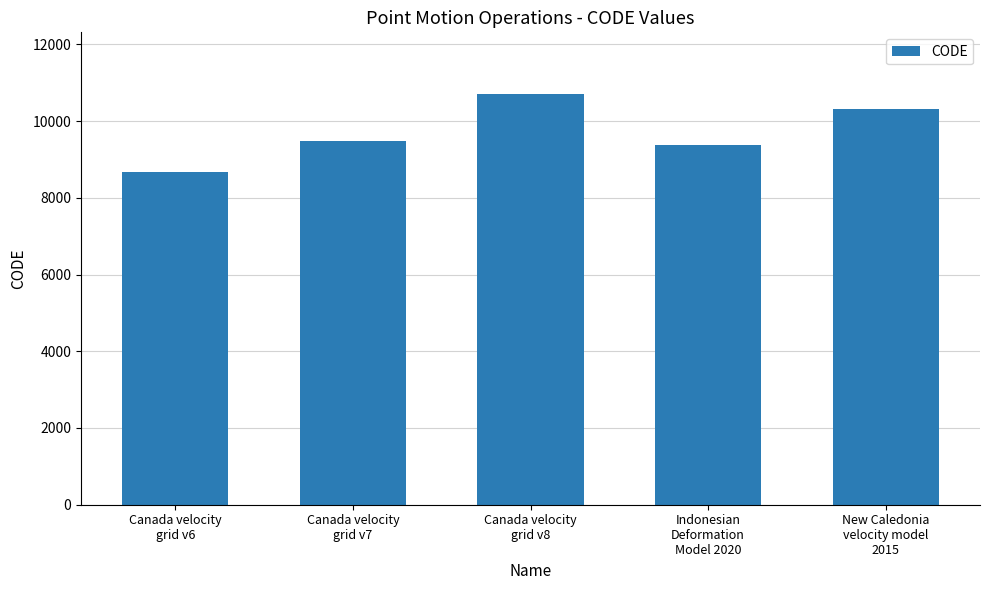

Rank the categories by value from lowest to highest.

Canada velocity
grid v6, Indonesian
Deformation
Model 2020, Canada velocity
grid v7, New Caledonia
velocity model
2015, Canada velocity
grid v8